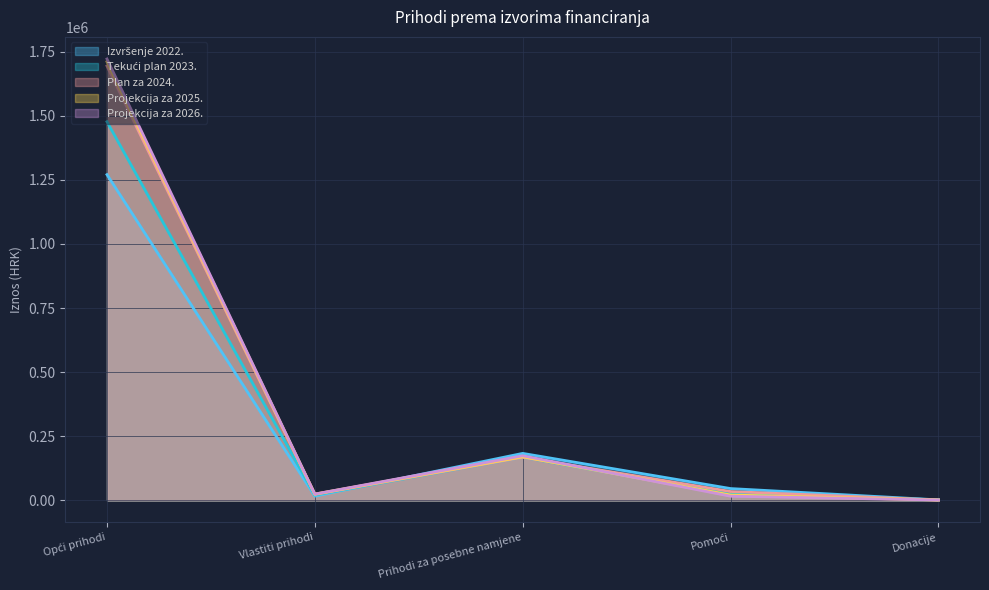

What is the difference between the maximum and minimum values in the Projekcija za 2026. series?

1719739.0